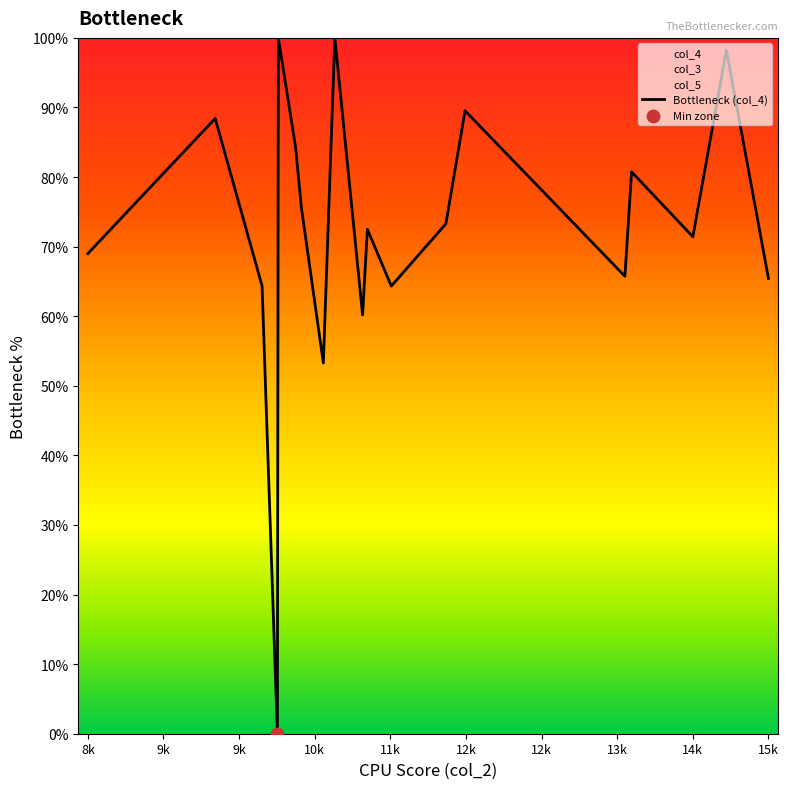

What is the highest value of the Bottleneck (col_4) series?

100.0